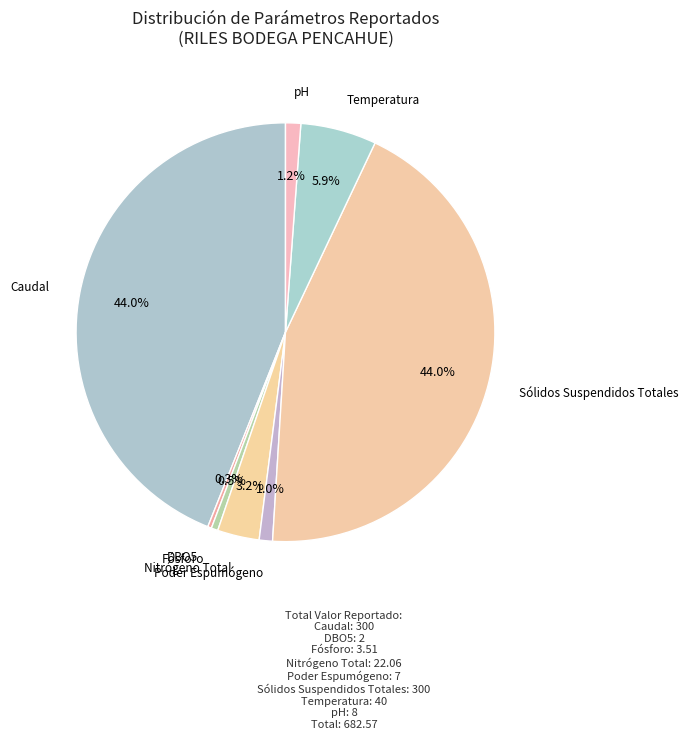

How many segments does this pie chart have?

8